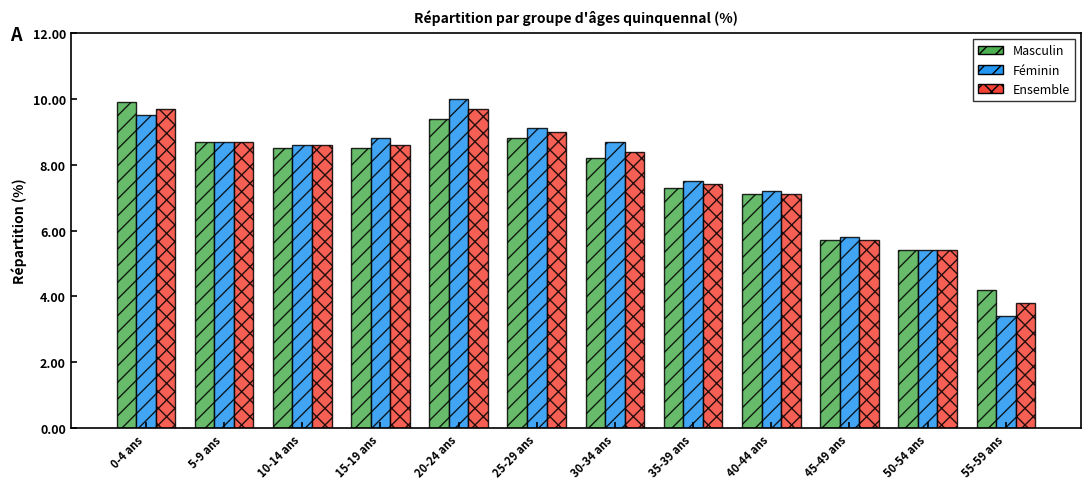

Reading left to right, extract all data points from this chart.

Masculin: 0-4 ans=9.9	5-9 ans=8.7	10-14 ans=8.5	15-19 ans=8.5	20-24 ans=9.4	25-29 ans=8.8	30-34 ans=8.2	35-39 ans=7.3	40-44 ans=7.1	45-49 ans=5.7	50-54 ans=5.4	55-59 ans=4.2
Féminin: 0-4 ans=9.5	5-9 ans=8.7	10-14 ans=8.6	15-19 ans=8.8	20-24 ans=10.0	25-29 ans=9.1	30-34 ans=8.7	35-39 ans=7.5	40-44 ans=7.2	45-49 ans=5.8	50-54 ans=5.4	55-59 ans=3.4
Ensemble: 0-4 ans=9.7	5-9 ans=8.7	10-14 ans=8.6	15-19 ans=8.6	20-24 ans=9.7	25-29 ans=9.0	30-34 ans=8.4	35-39 ans=7.4	40-44 ans=7.1	45-49 ans=5.7	50-54 ans=5.4	55-59 ans=3.8